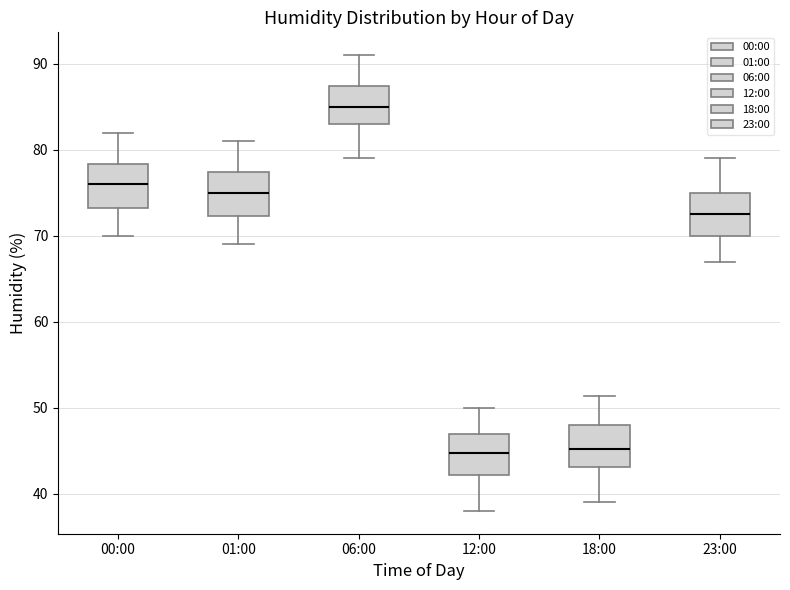

Reading left to right, read every box against the y-axis: the position of its median line, the range the box covers, and the ends of its whiskers. The values are not printed on the chart, so give them approximately, as read against the axis.

00:00: median 76, box 73 to 78, whiskers 70 to 82
01:00: median 75, box 72 to 77, whiskers 69 to 81
06:00: median 85, box 83 to 87, whiskers 79 to 91
12:00: median 45, box 42 to 47, whiskers 38 to 50
18:00: median 45, box 43 to 48, whiskers 39 to 51
23:00: median 73, box 70 to 75, whiskers 67 to 79